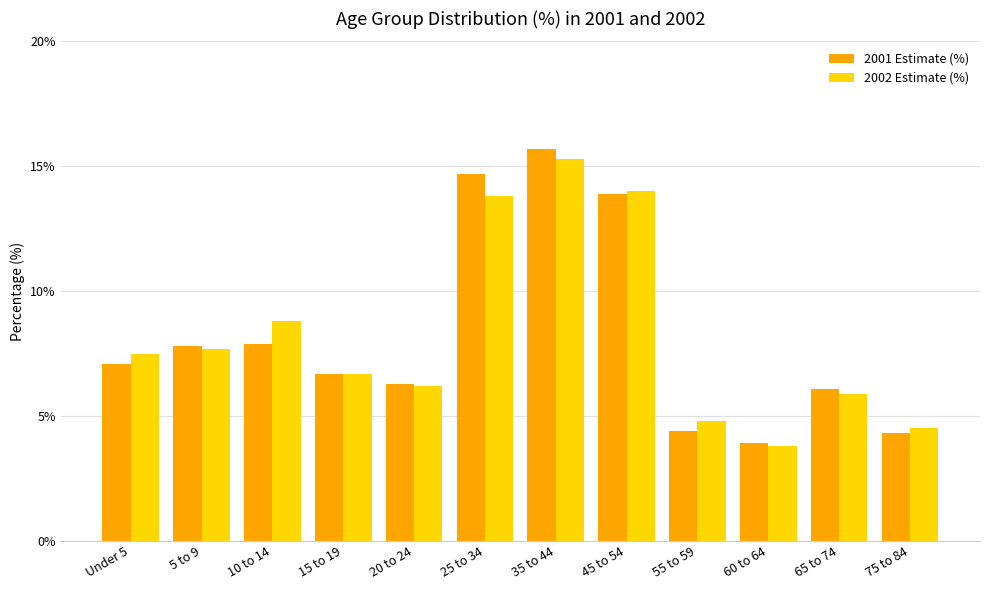

What is the total value across all series at 10 to 14?

16.7